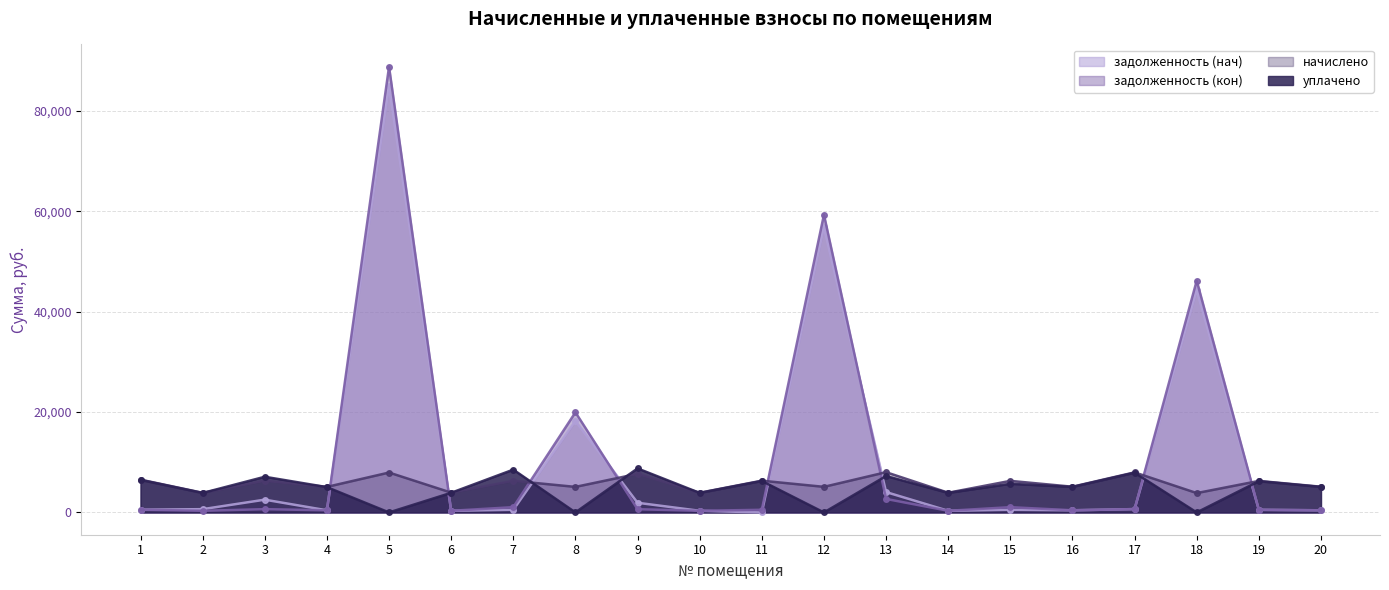

Which series has the largest range (max minus min)?

задолженность (кон)